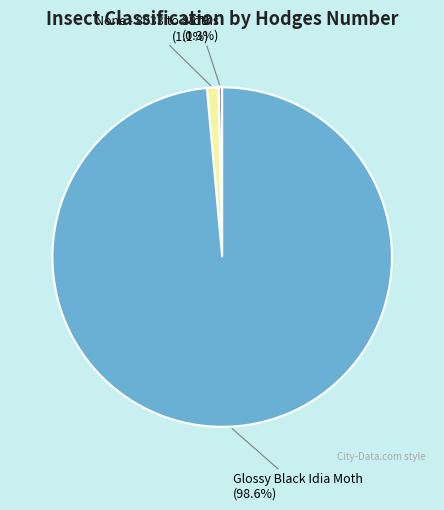

To the nearest percent, what portion does Glossy Black Idia Moth represent?

99%